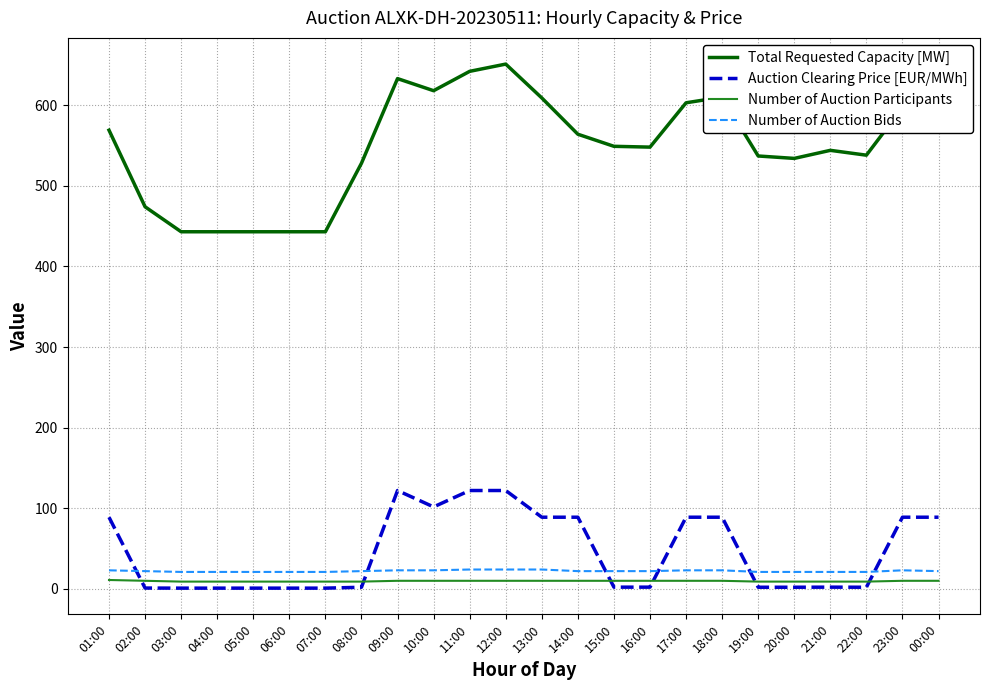

True or false: Total Requested Capacity [MW] has a value of 951.9 at 20:00.

False